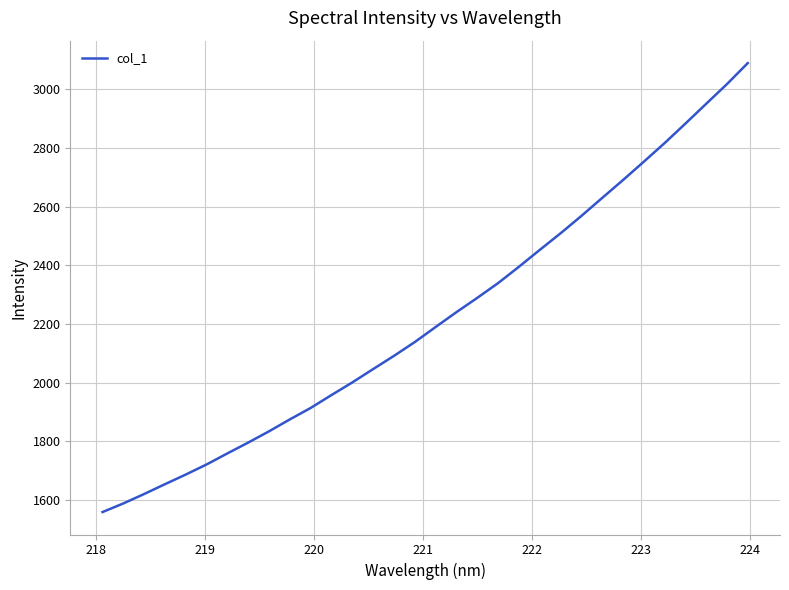

What is the smallest value displayed?

1558.7